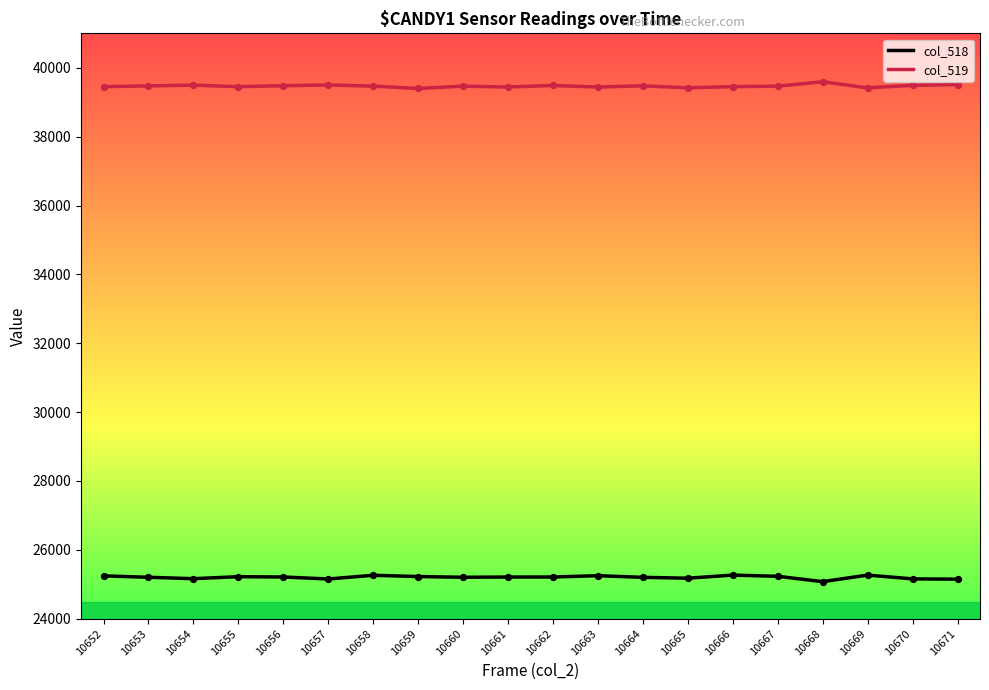

What are all the series names shown in the legend?

col_518, col_519